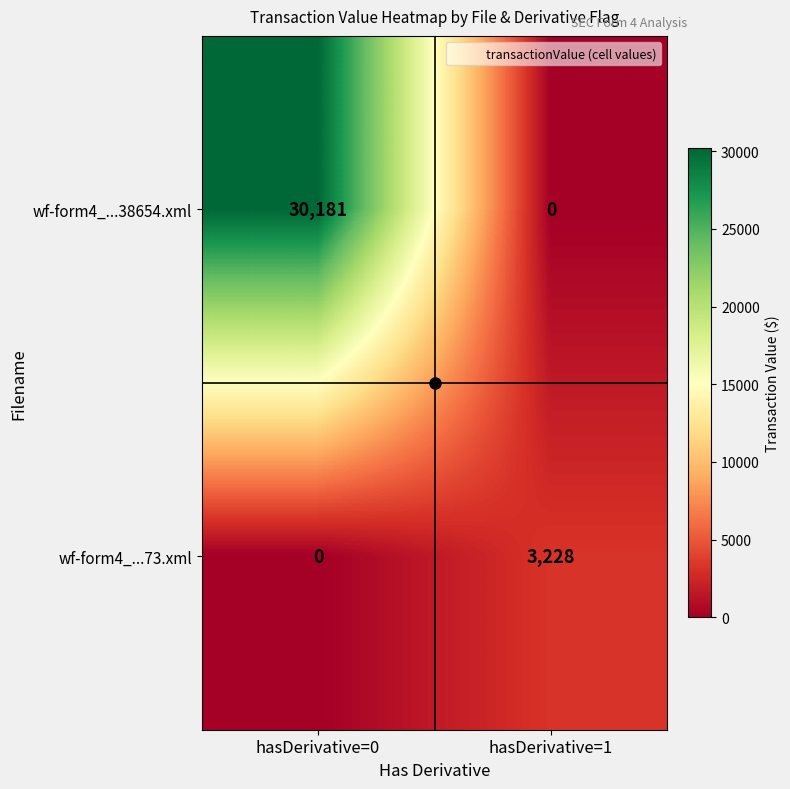

What value does the wf-form4_...73.xml series have at hasDerivative=1, to the nearest 10?

3230